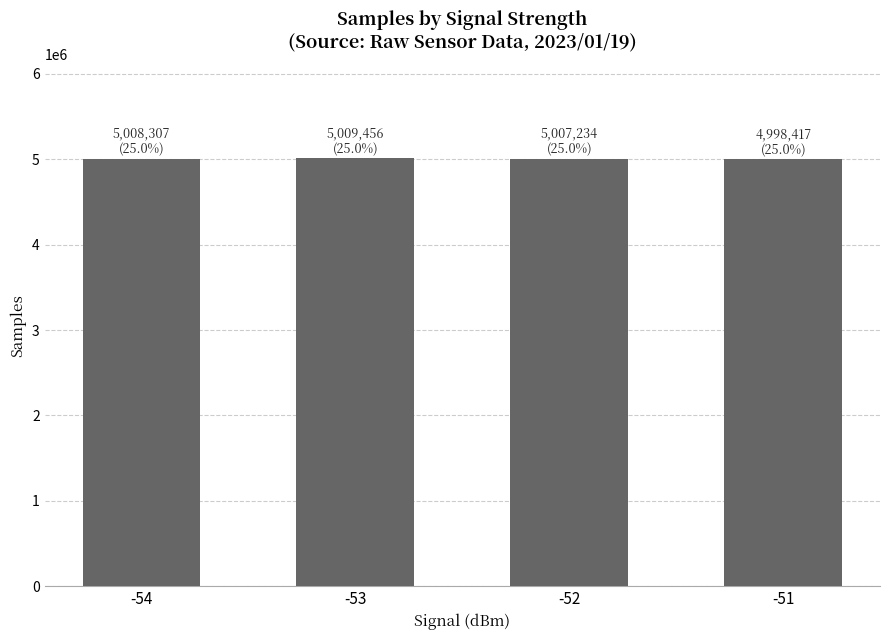

What is the ratio of the value at -53 to the value at -51?

1.0